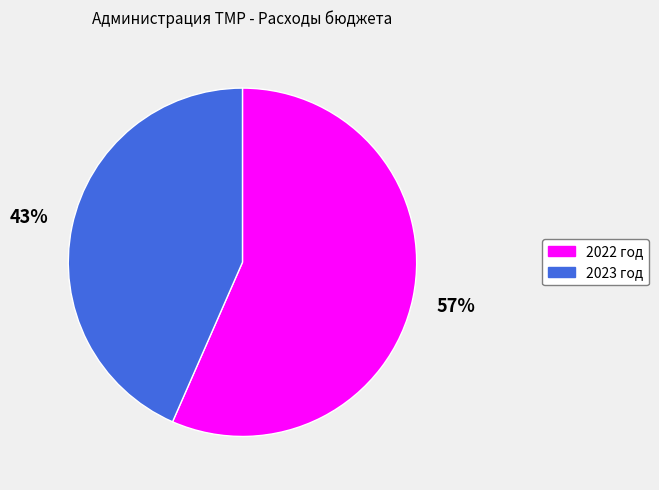

Rank the categories by value from lowest to highest.

2023 год, 2022 год